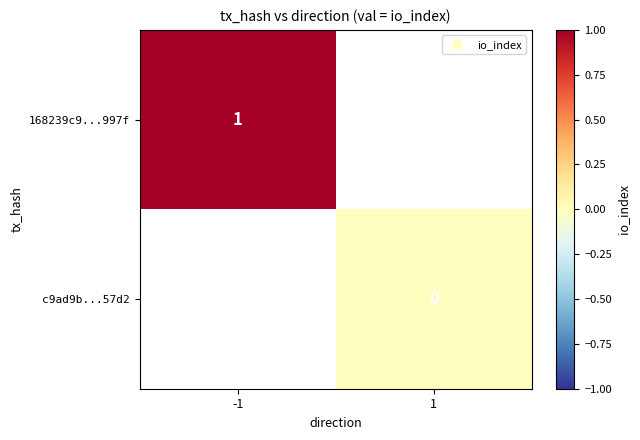

Rank the series by their maximum value, from lowest to highest.

168239c9...997f, c9ad9b...57d2